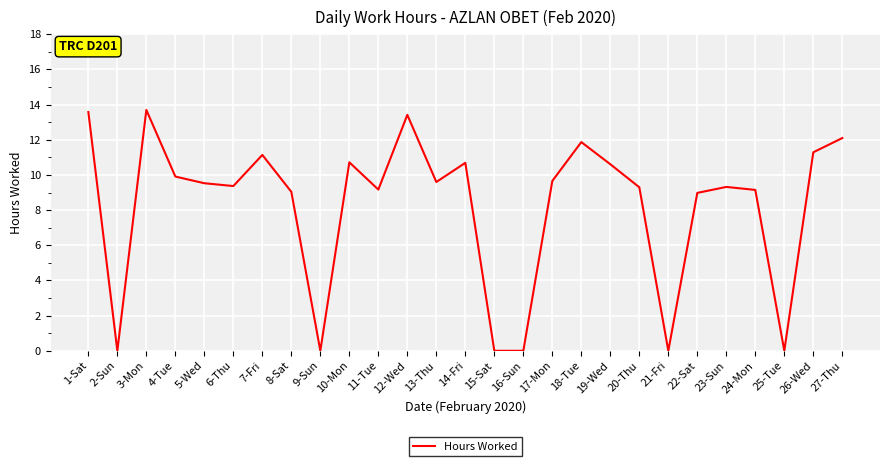

What position from the right is 2-Sun?

26